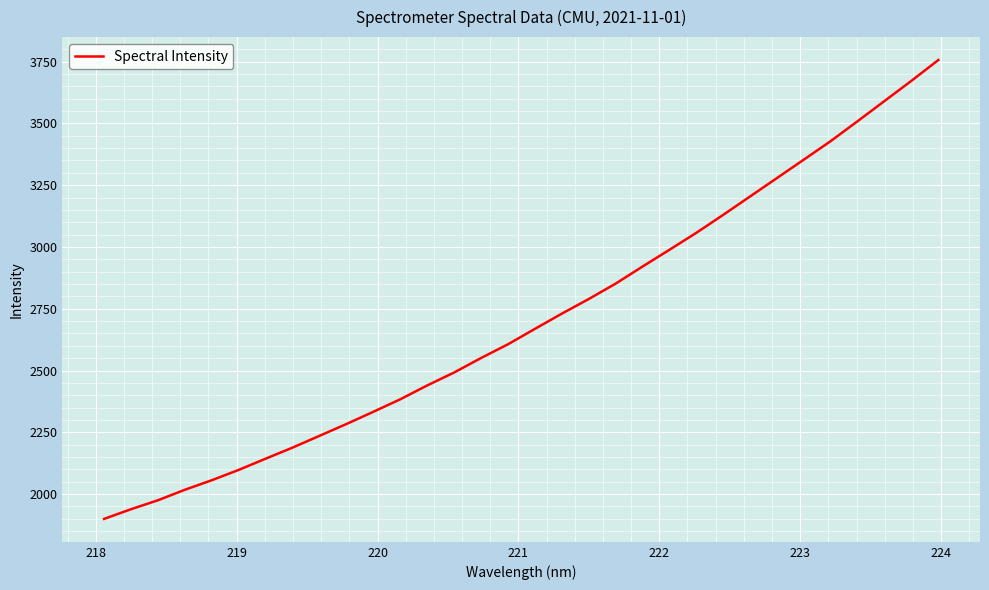

Does the chart display data point markers on the line(s)?

No